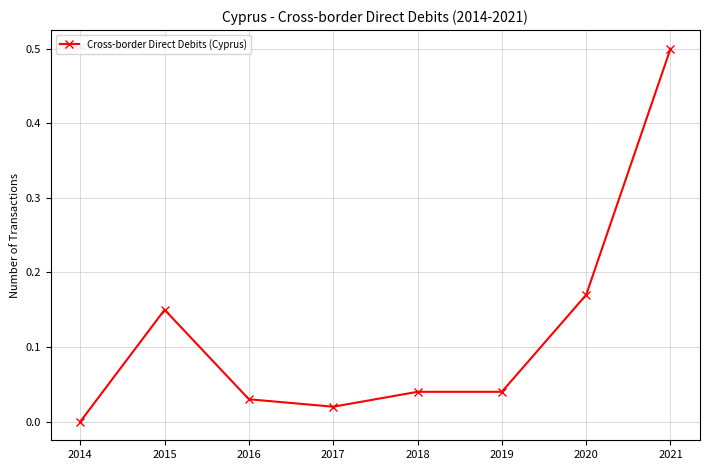

What is the change in value from 2020 to 2021?

+0.3